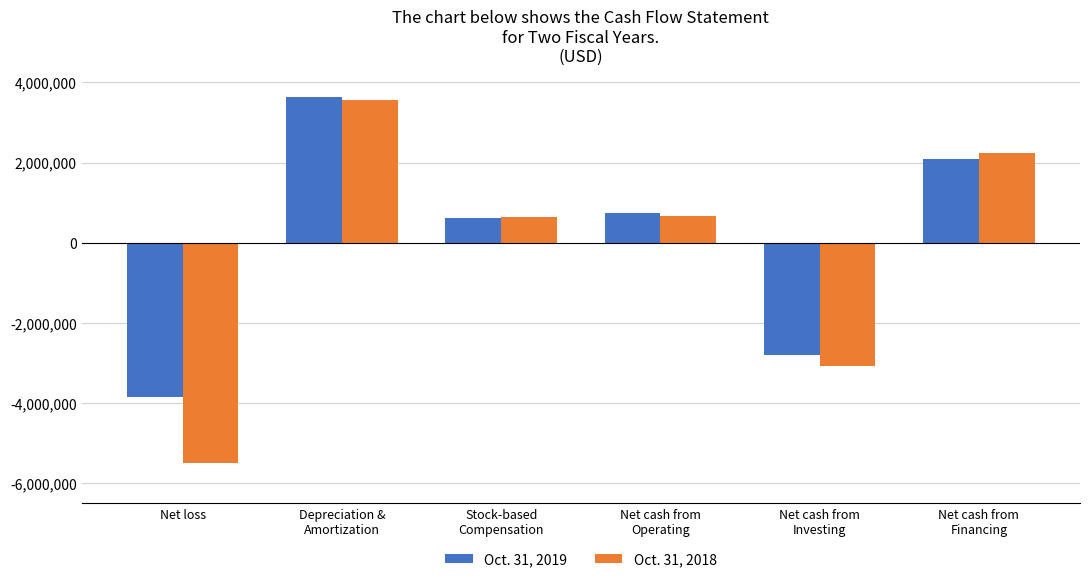

Count the number of data series in this chart.

2